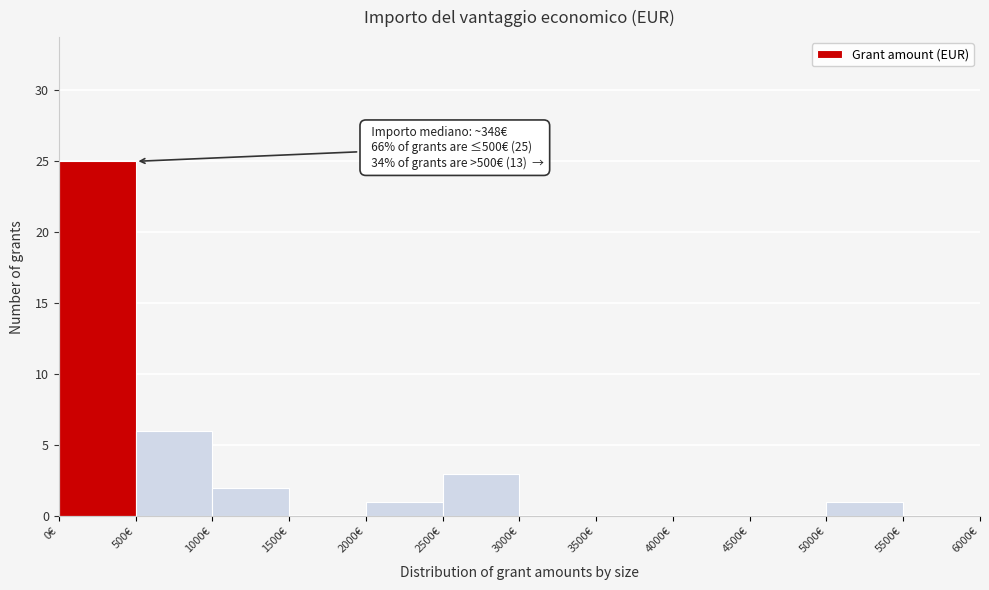

Over which range of the x-axis is the bar tallest?

0 to 500